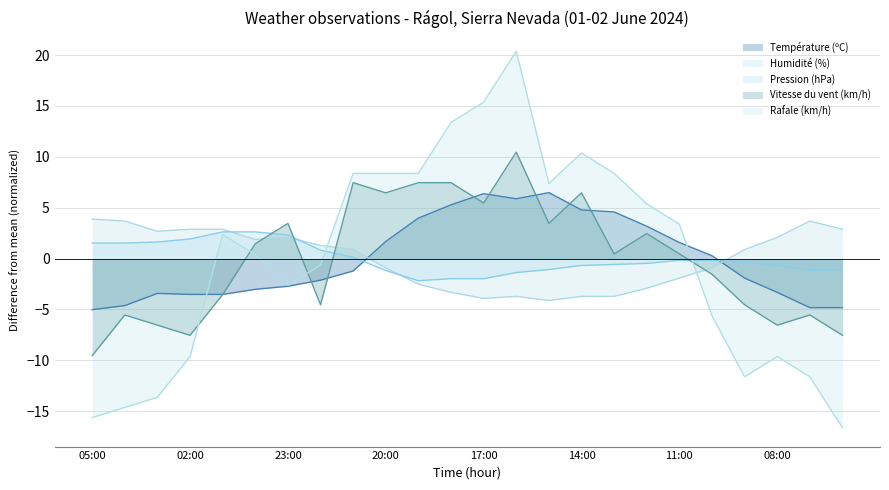

What is the label of the 22nd point from the right?

03:00